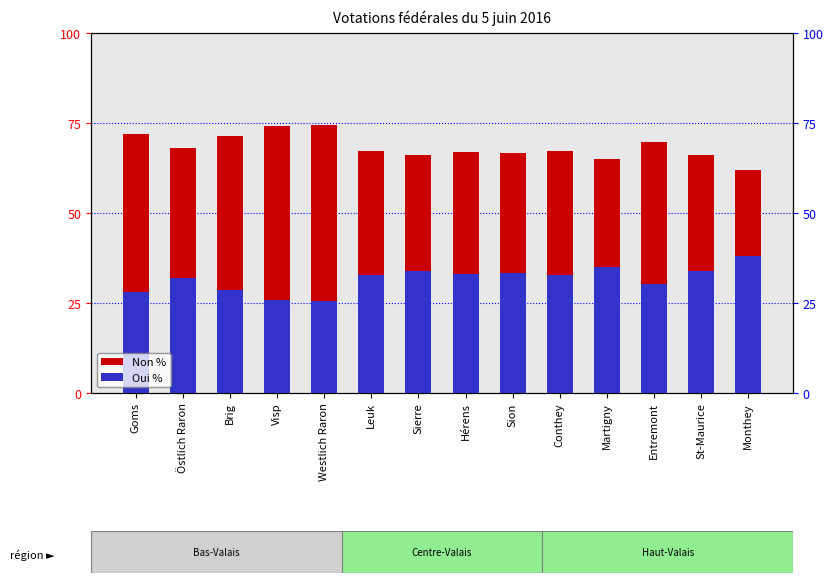

What is the spread (max minus min) of values at Monthey?

24.1